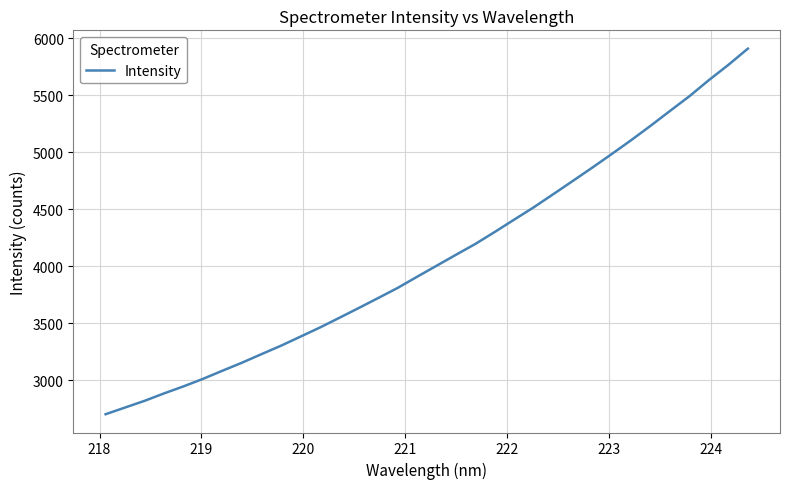

What is the minimum value shown in the chart?

2703.7